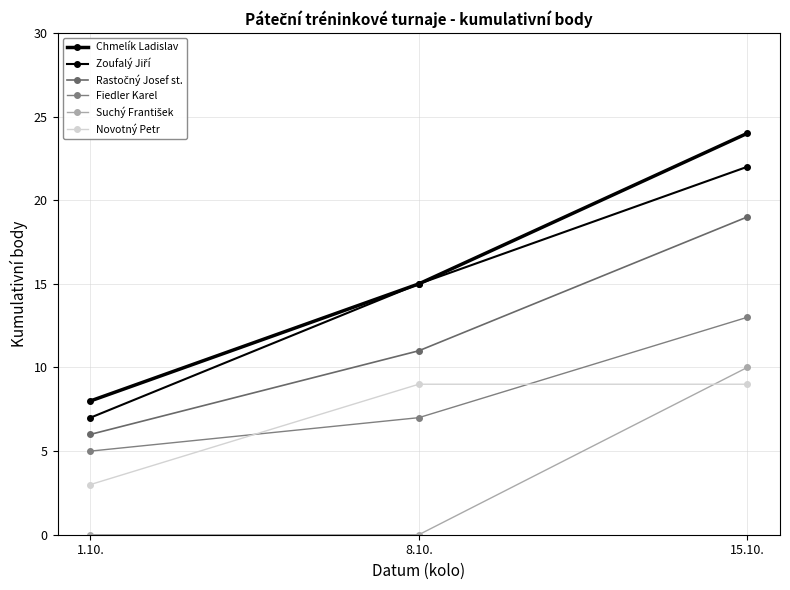

At which category is the sum across all series the highest?

15.10.